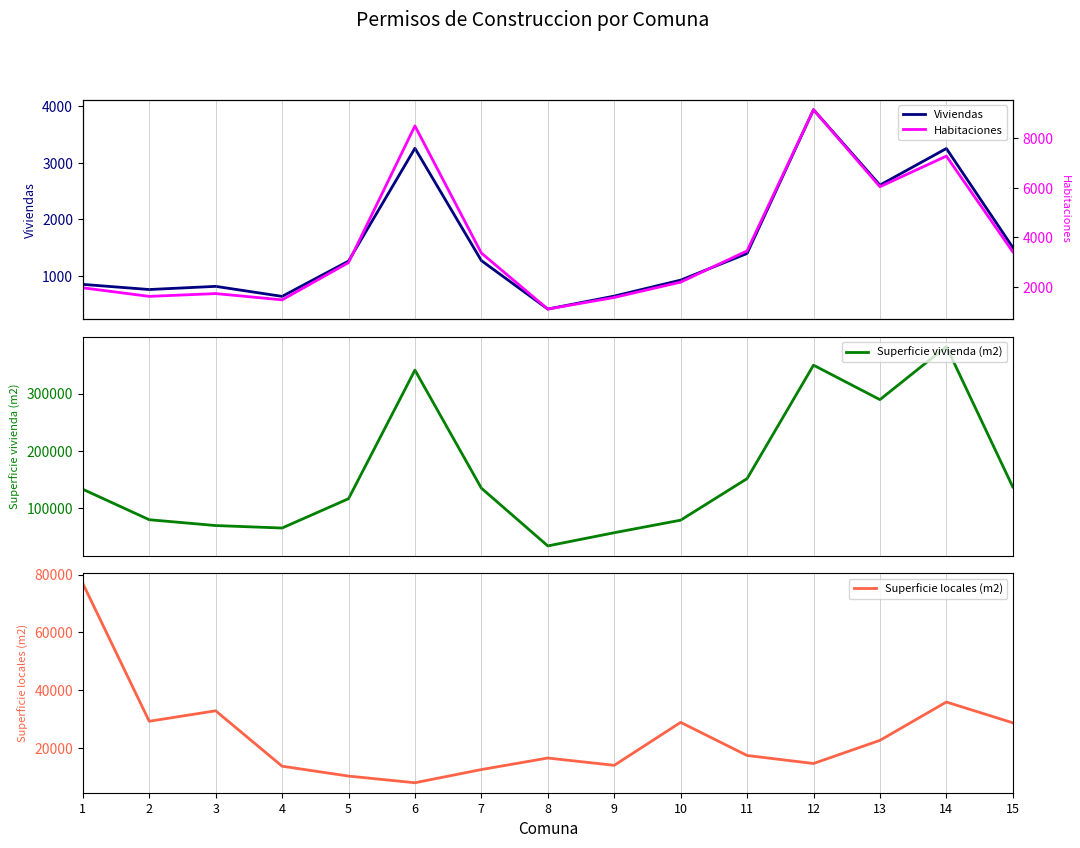

Count the number of categories in the chart.

15